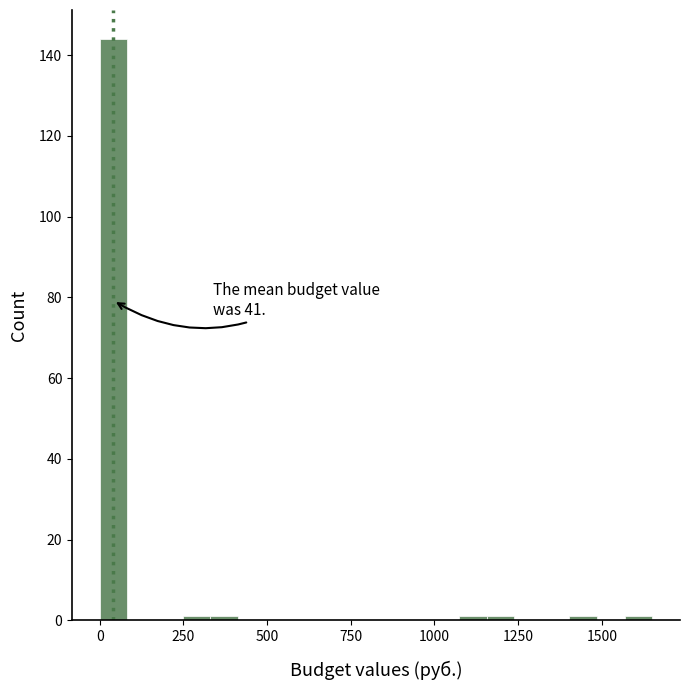

Around what value on the x-axis is the tallest bar? Give the approximate position of its centre, as read against the axis.

50